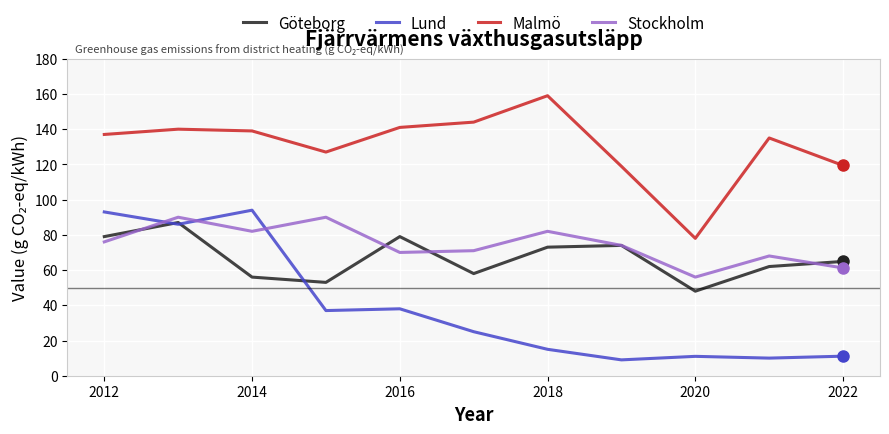

True or false: Lund and Stockholm intersect in this chart.

True